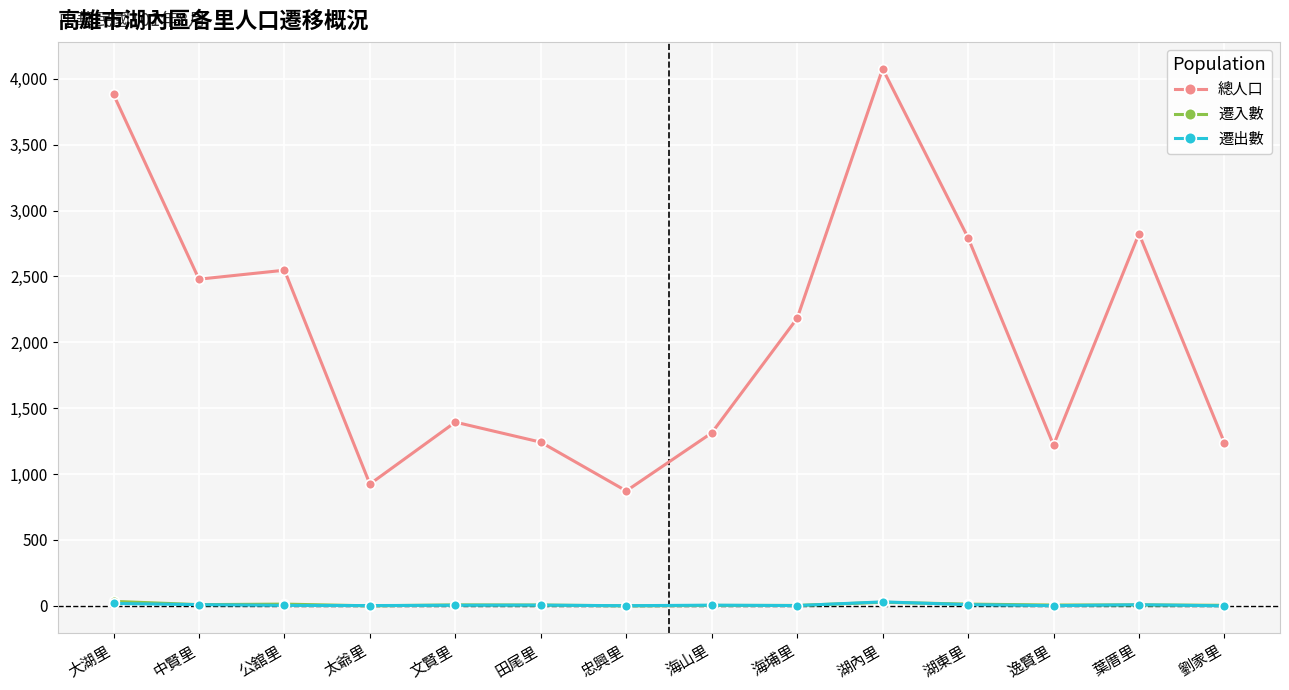

After their last crossing, which series has the higher values: 遷入數 or 遷出數?

遷入數